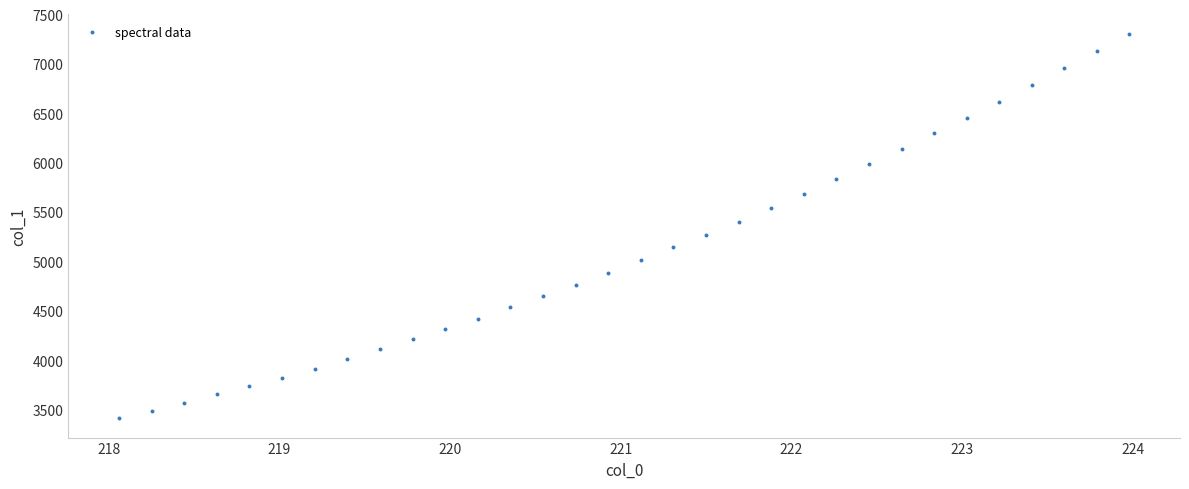

What is the range of X values (max minus min)?

5.9